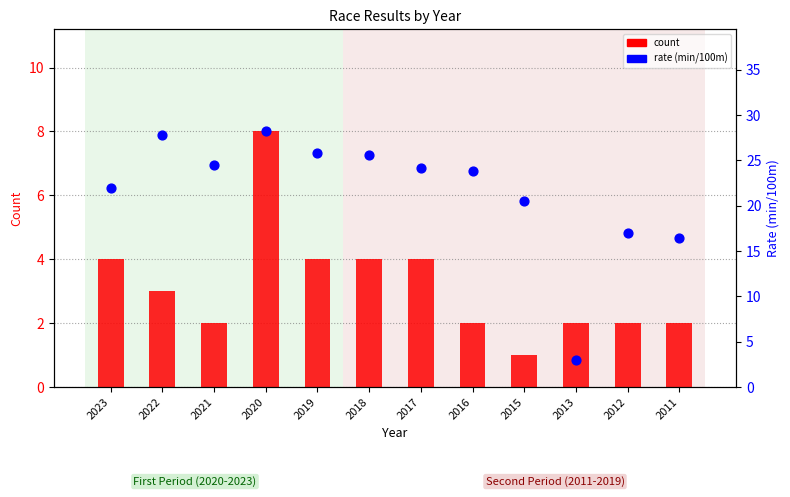

What are all the series names shown in the legend?

count, rate (min/100m)